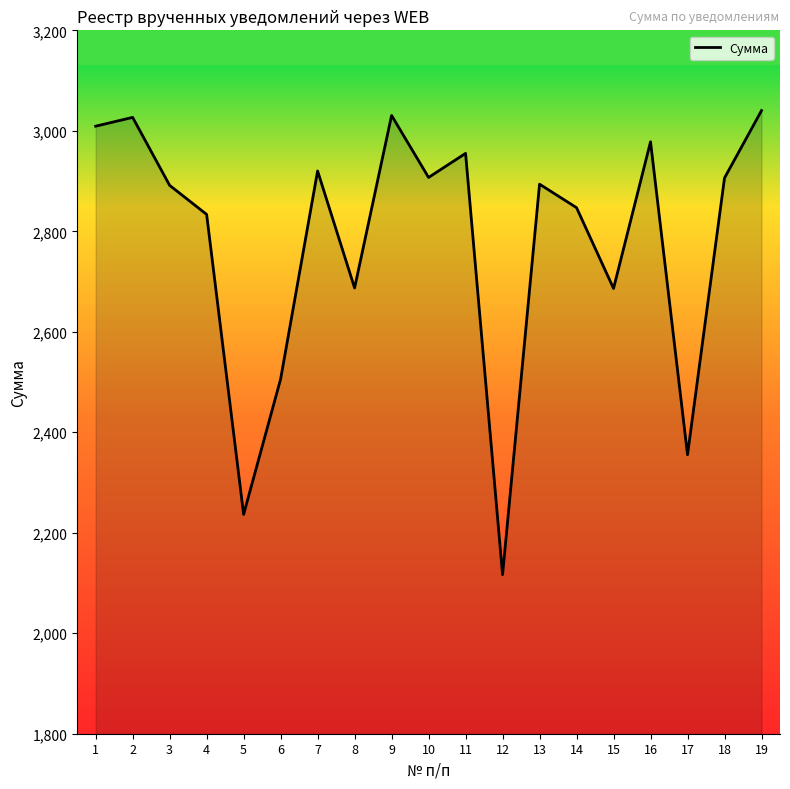

True or false: there are more than 1 points higher than both neighbors.

True